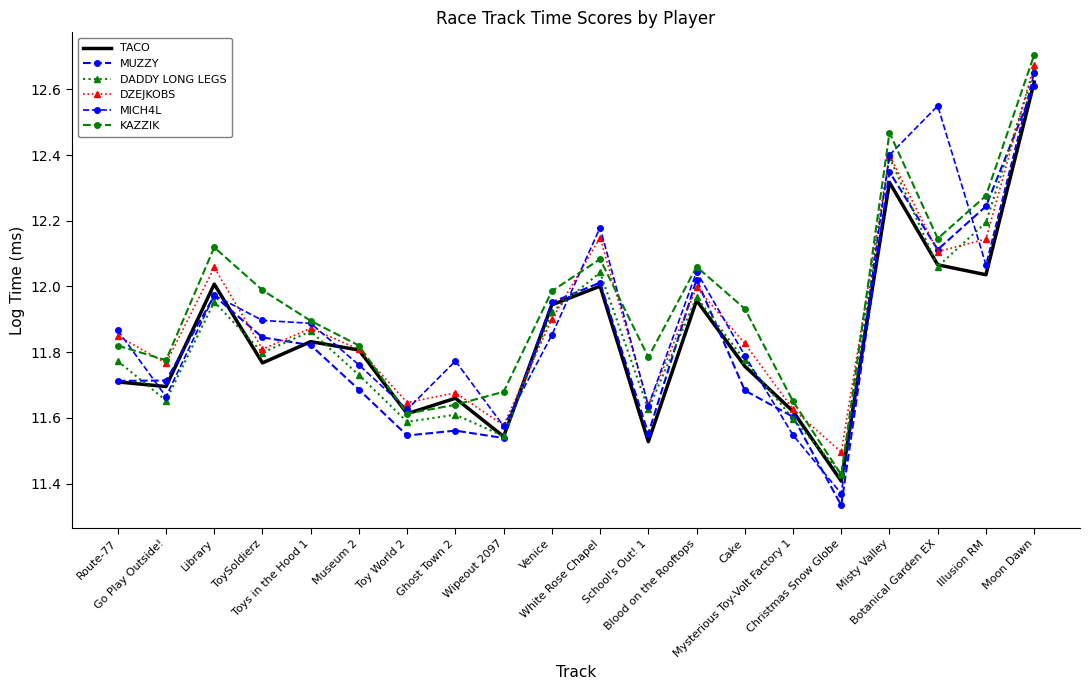

What is the label of the 13th point from the left?

Blood on the Rooftops